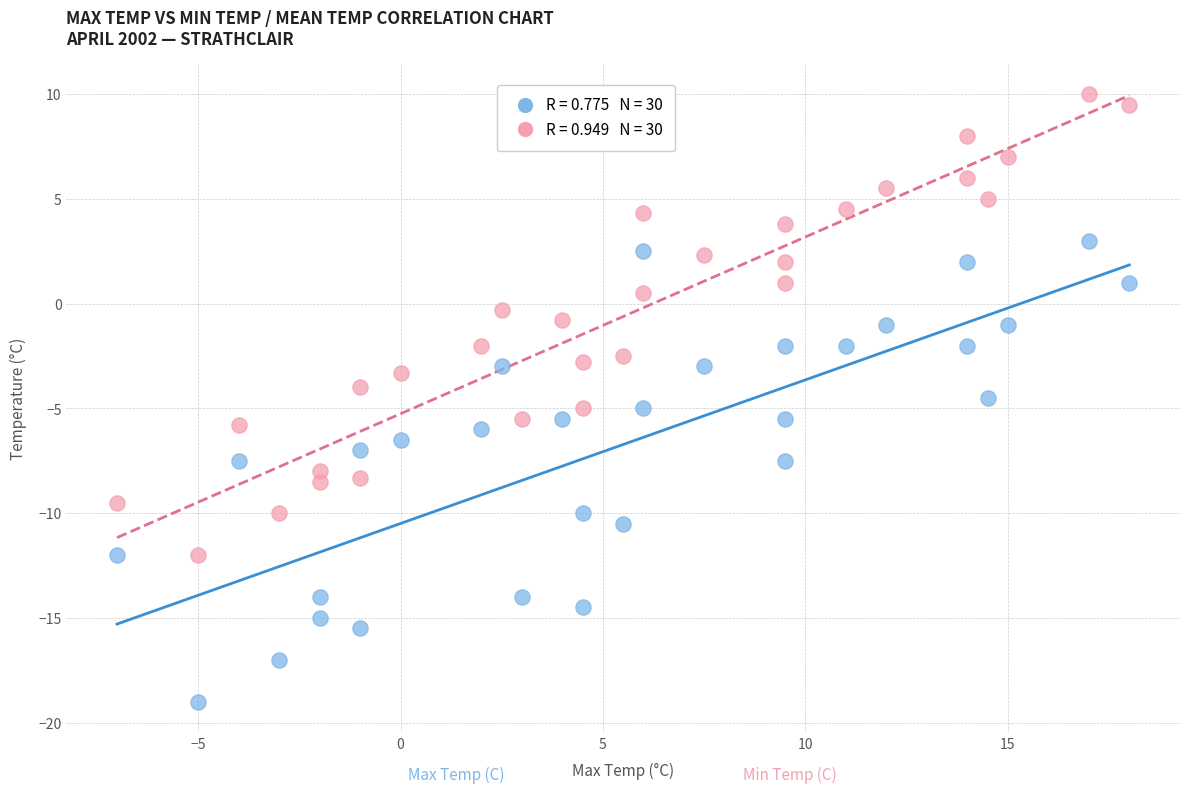

Across all data points, what is the range of X values (max minus min)?

25.0